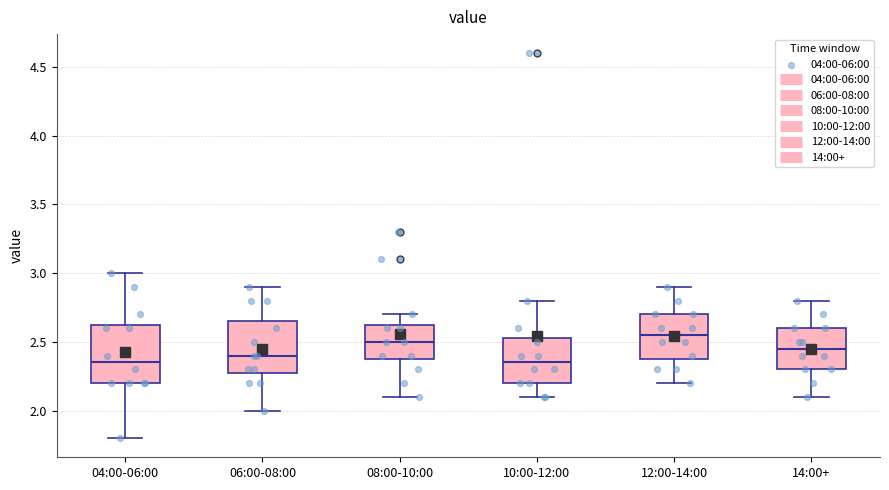

Reading left to right, read every box against the y-axis: the position of its median line, the range the box covers, and the ends of its whiskers. The values are not printed on the chart, so give them approximately, as read against the axis.

04:00-06:00: median 2.35, box 2.20 to 2.65, whiskers 1.80 to 3.00
06:00-08:00: median 2.40, box 2.30 to 2.65, whiskers 2.00 to 2.90
08:00-10:00: median 2.50, box 2.40 to 2.65, whiskers 2.10 to 2.70
10:00-12:00: median 2.35, box 2.20 to 2.55, whiskers 2.10 to 2.80
12:00-14:00: median 2.55, box 2.40 to 2.70, whiskers 2.20 to 2.90
14:00+: median 2.45, box 2.30 to 2.60, whiskers 2.10 to 2.80